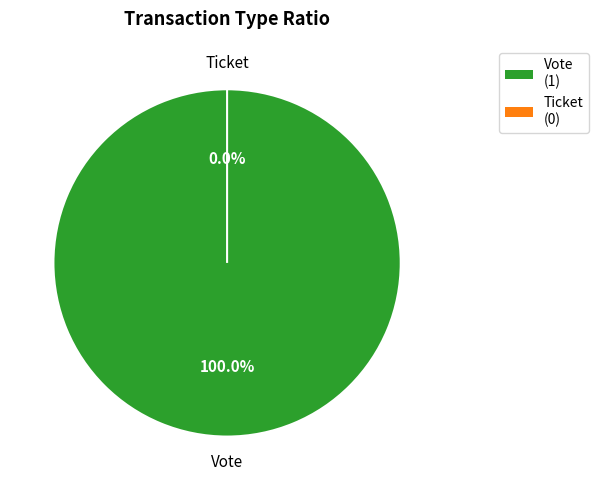

To the nearest percent, what percentage of the pie is Vote (io_index=1)?

100%